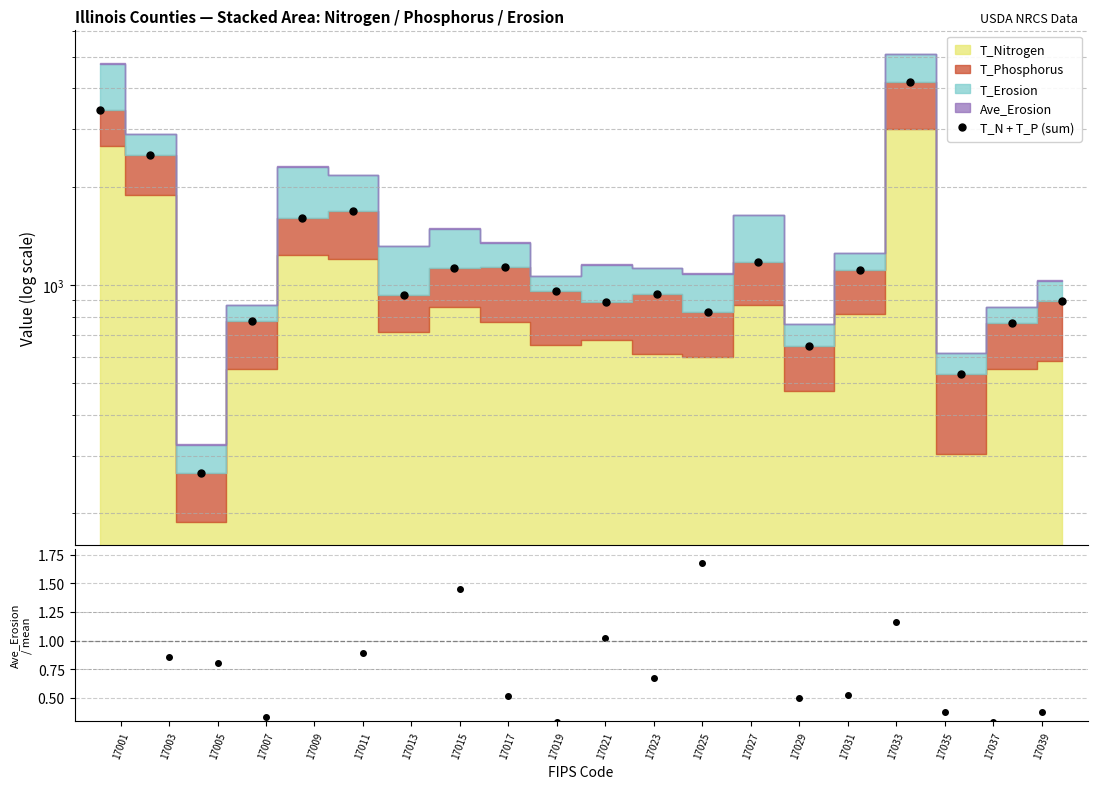

What is the maximum value shown in the chart?

4175.1